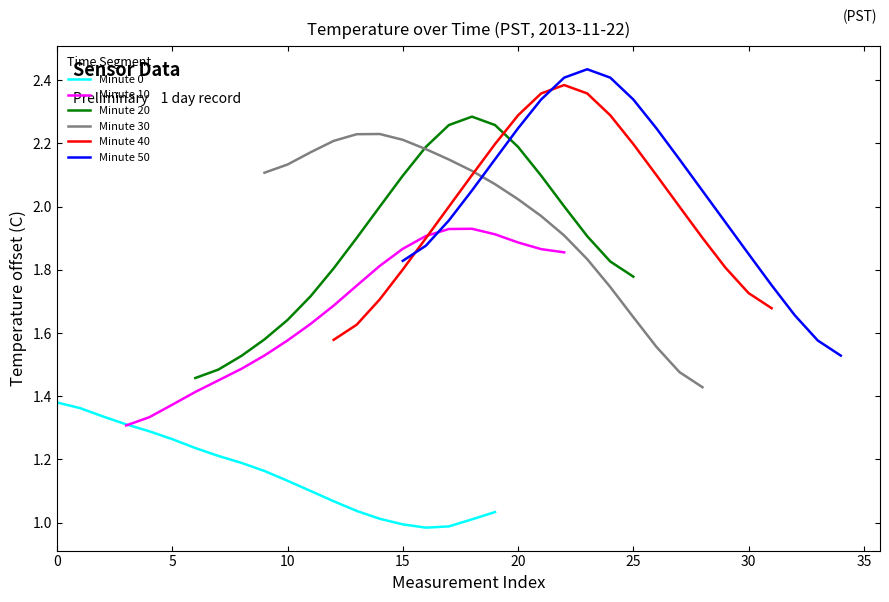

The value of Minute 0 at 15 is 1.0. True or false?

True